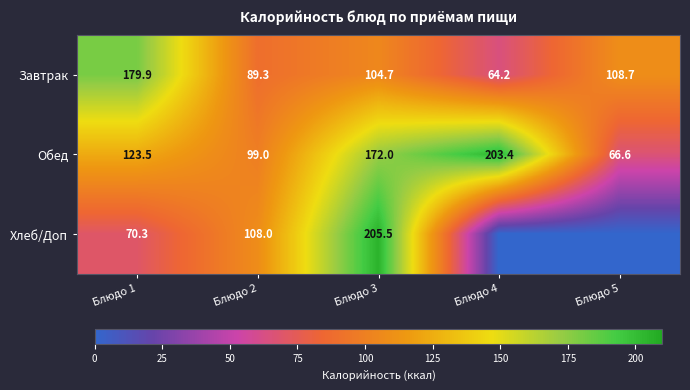

What is the difference between the highest and lowest values at Блюдо 1?

109.6